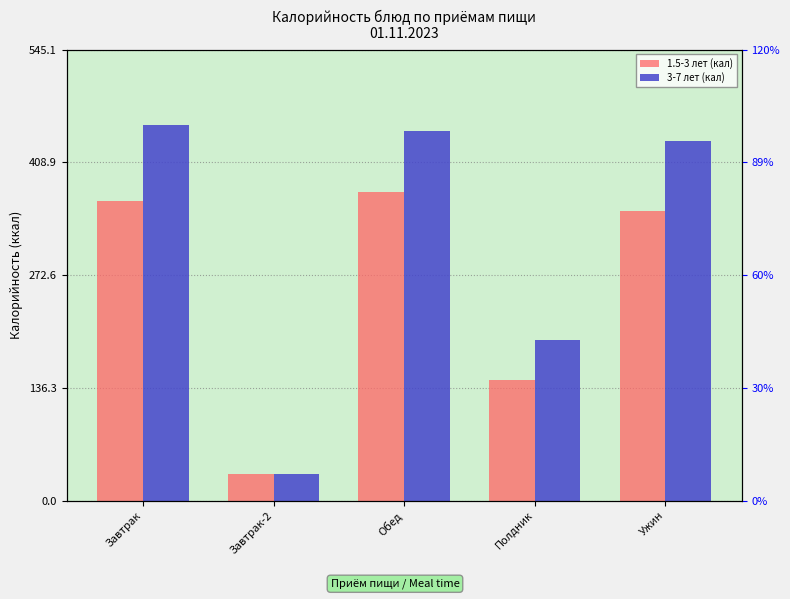

How many values in the 1.5-3 лет (кал) series exceed 350?

3